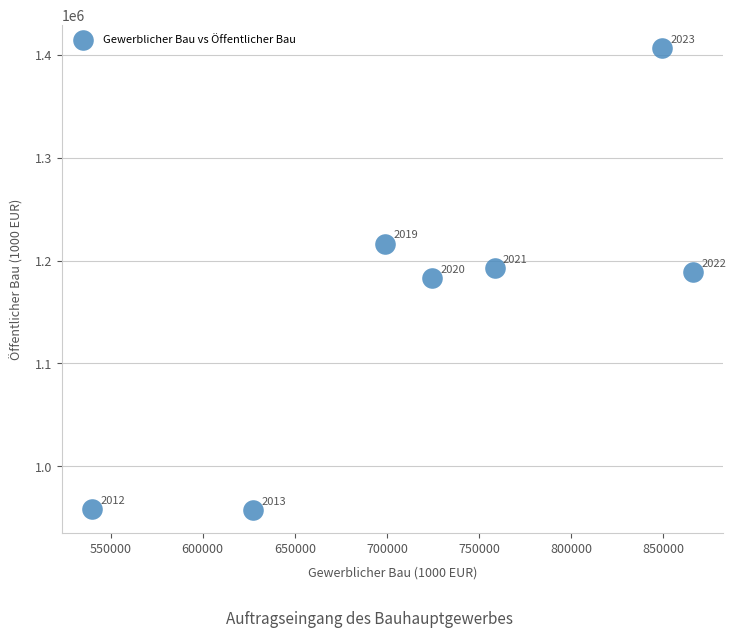

What Y value in the scatter plot is closest to 1182378?

1182896.5